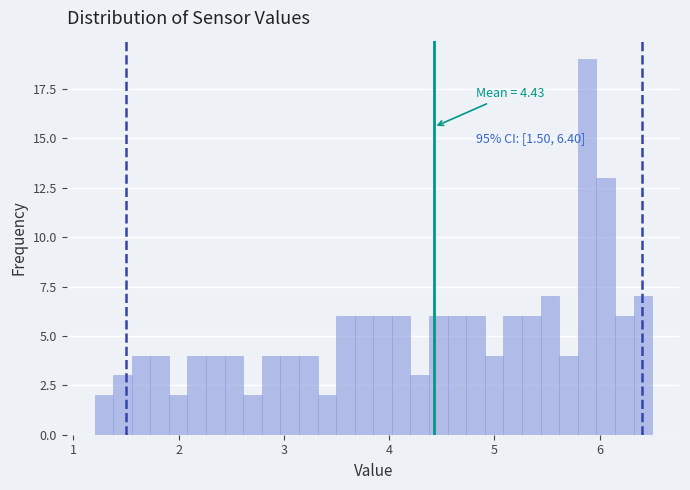

Read against the x-axis, roughly where is the centre of the tallest bar?

5.9